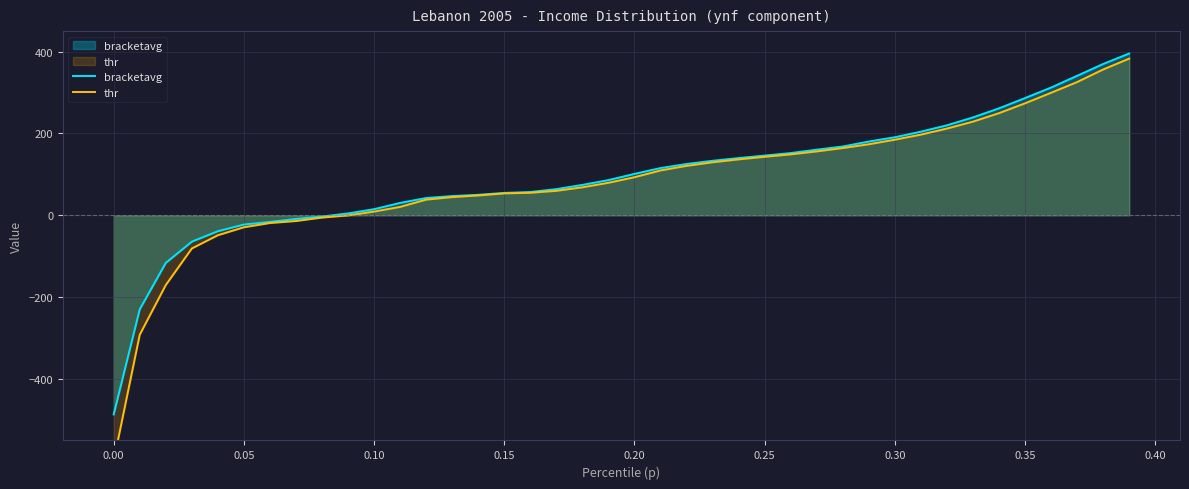

What is the minimum value for bracketavg?

-486.4